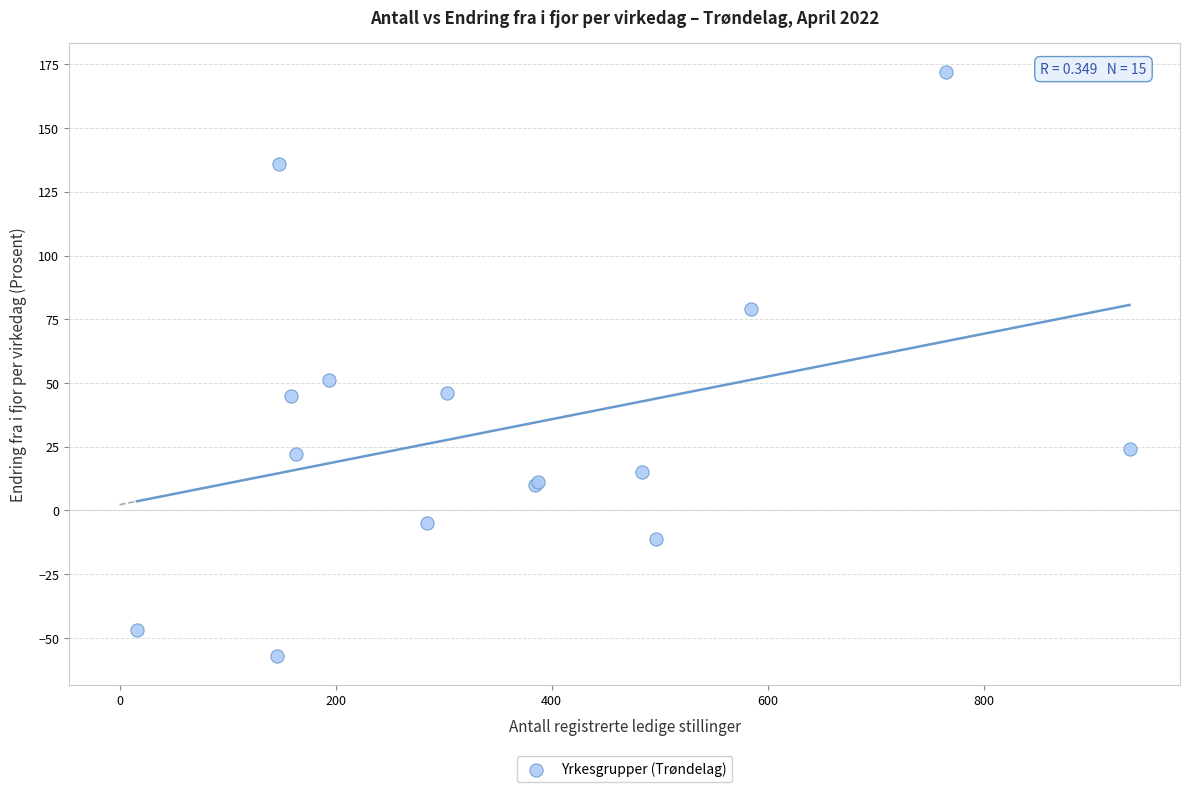

What Y value in the scatter plot is closest to 57?

51